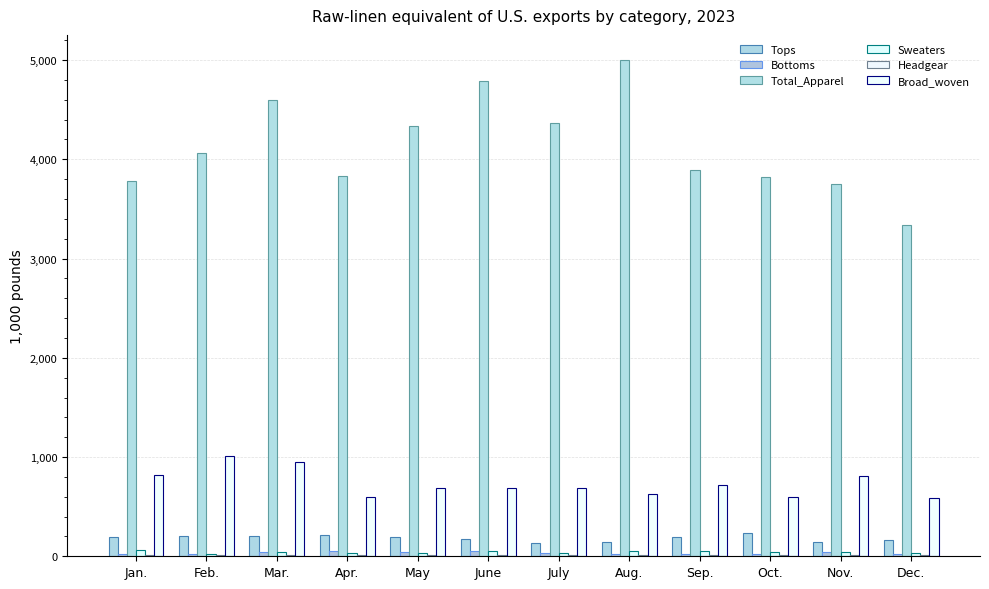

Does the chart contain stacked bars?

No